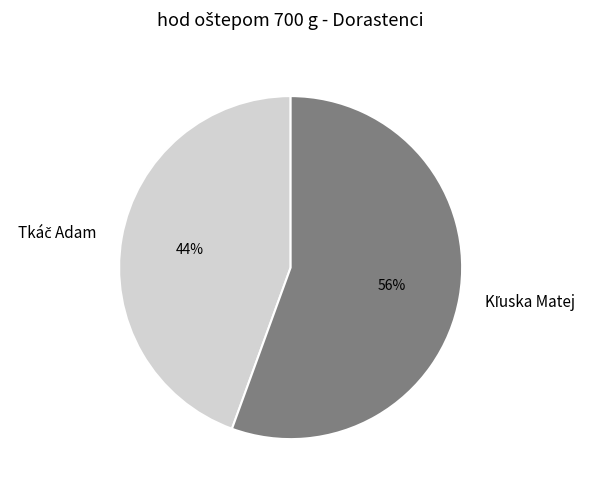

To the nearest percent, what is the average slice percentage?

50%